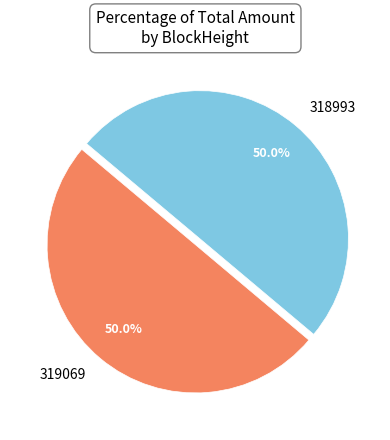

What is the ratio of the value at 319069 to the value at 318993?

1.0